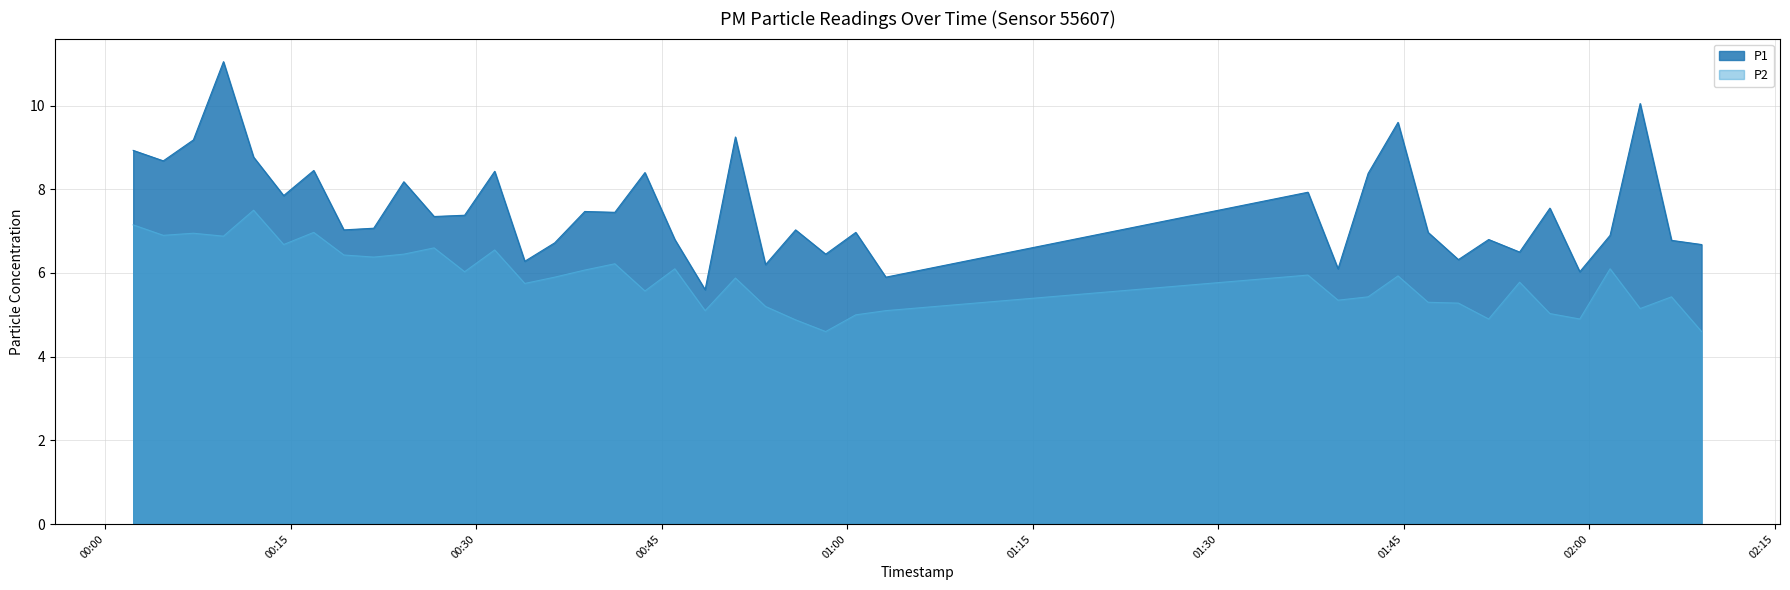

Which has a higher value, 2024-02-14T01:37:16 or 2024-02-14T00:38:47?

2024-02-14T01:37:16